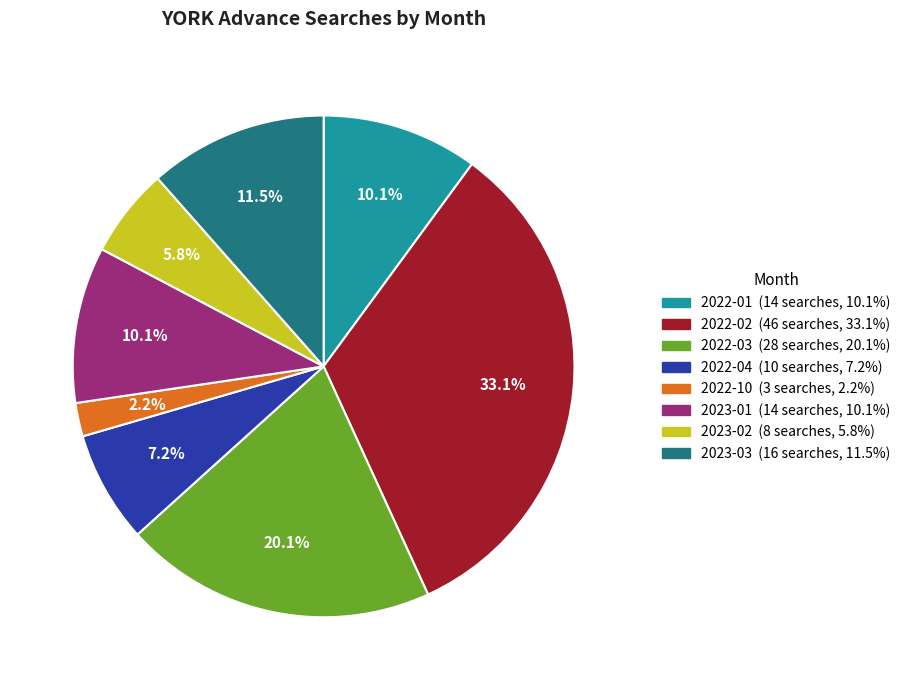

Which slice is the largest?

2022-02